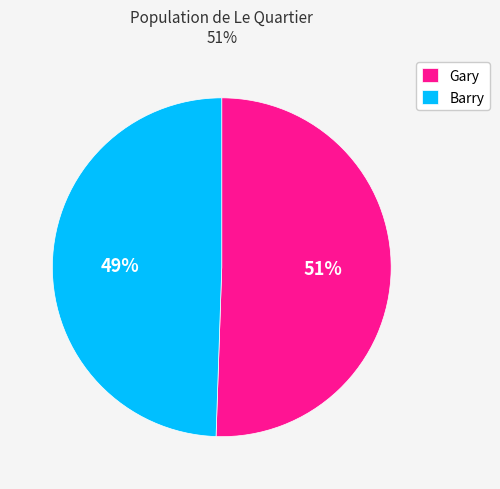

The Barry slice represents 57% of the pie. True or false?

False